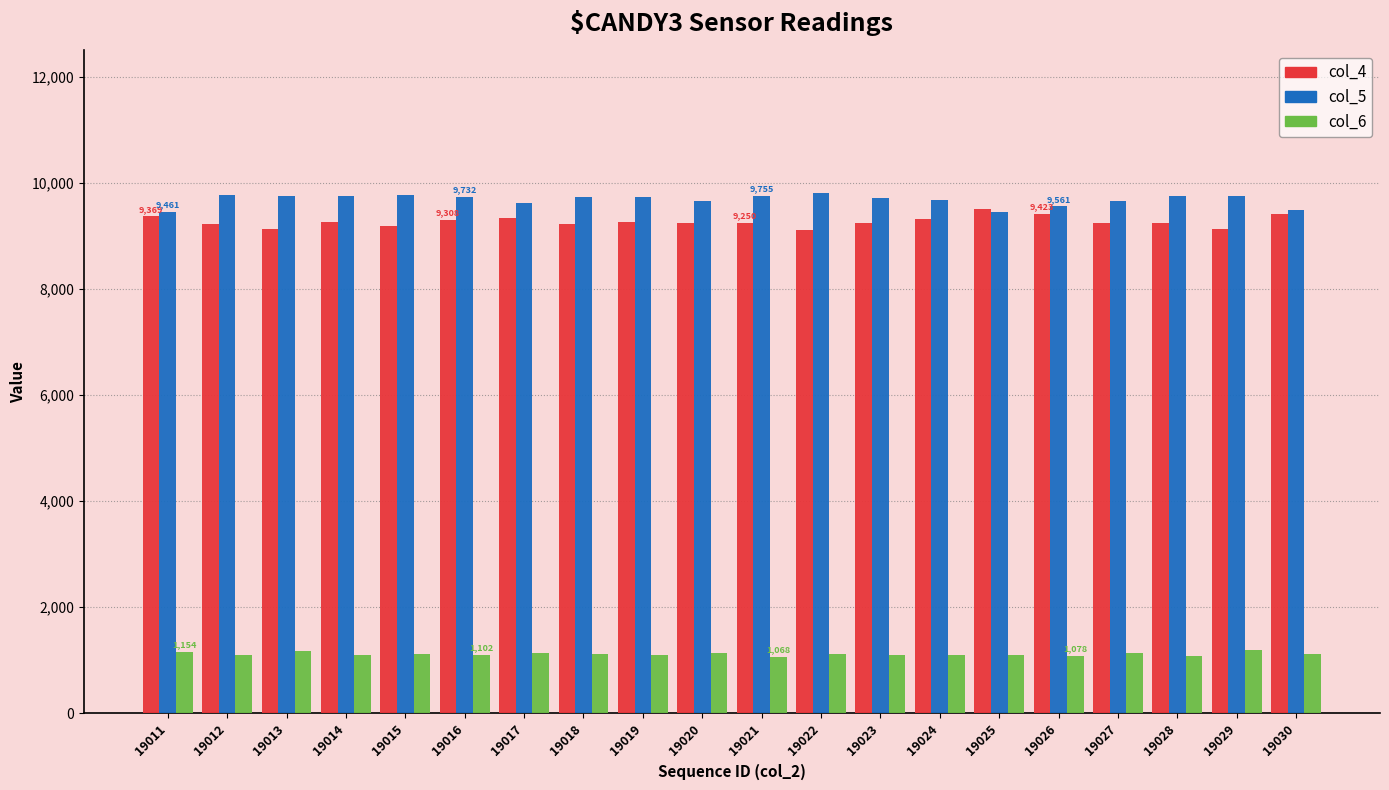

What is the spread (max minus min) of values at 19018?

8628